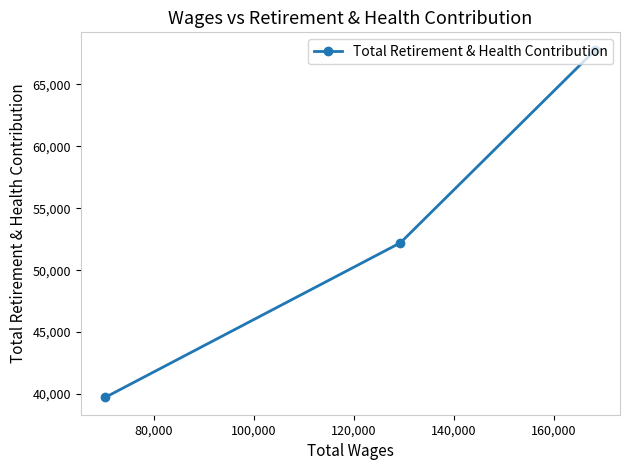

What is the maximum value shown in the chart?

67803